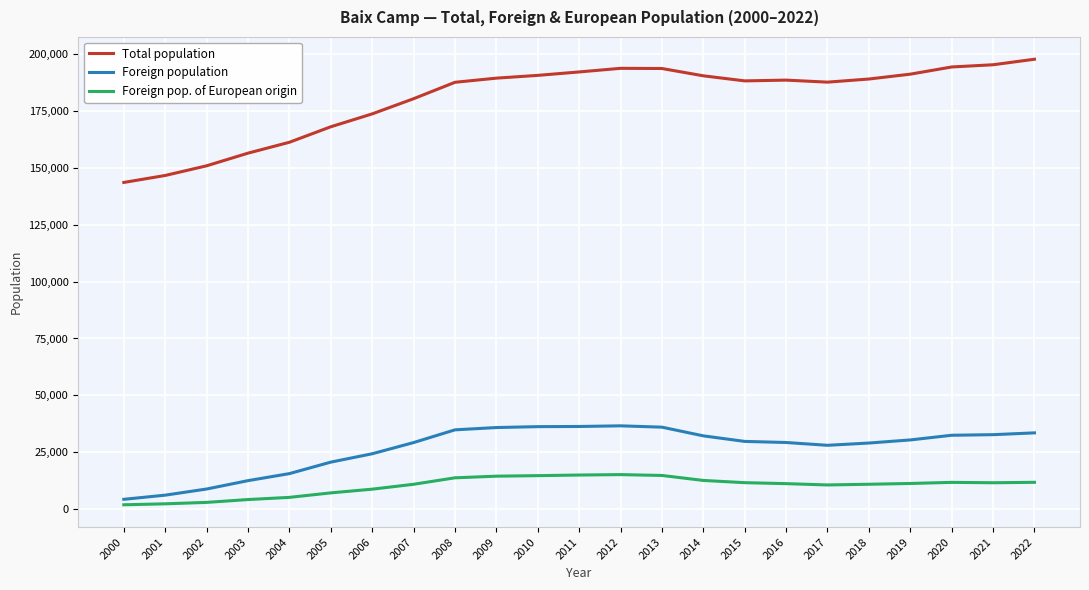

True or false: Foreign pop. of European origin and Total population intersect in this chart.

False